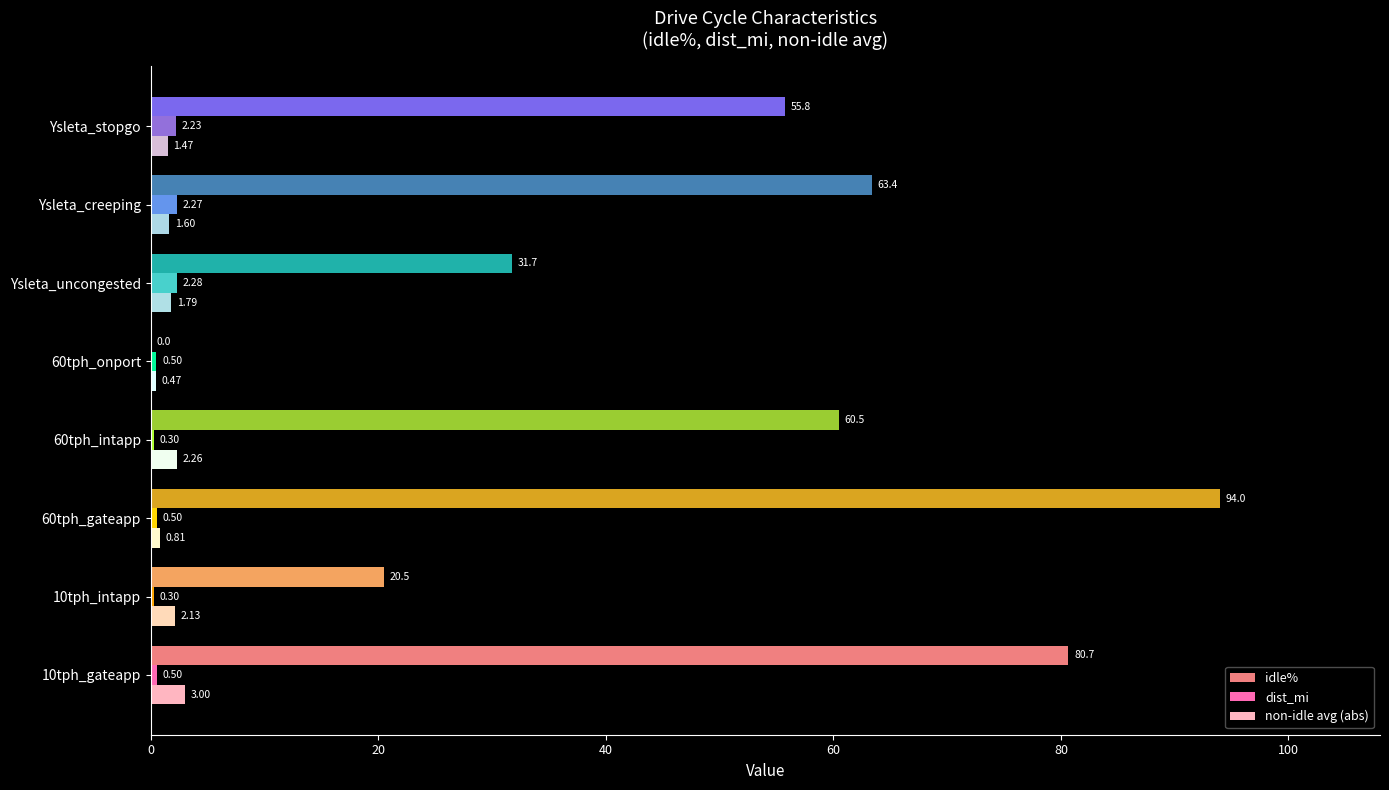

At which category is the sum across all series the highest?

60tph_gateapp